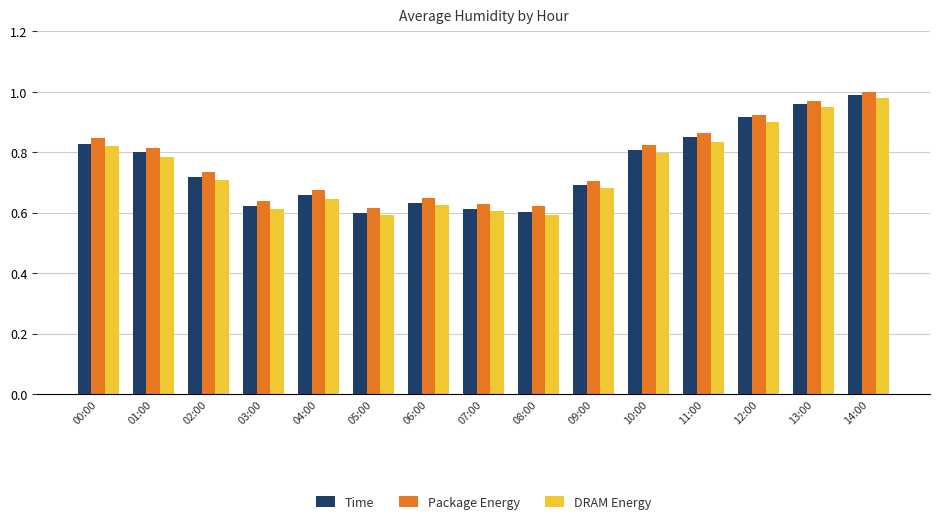

Which category has the highest value across all series?

14:00